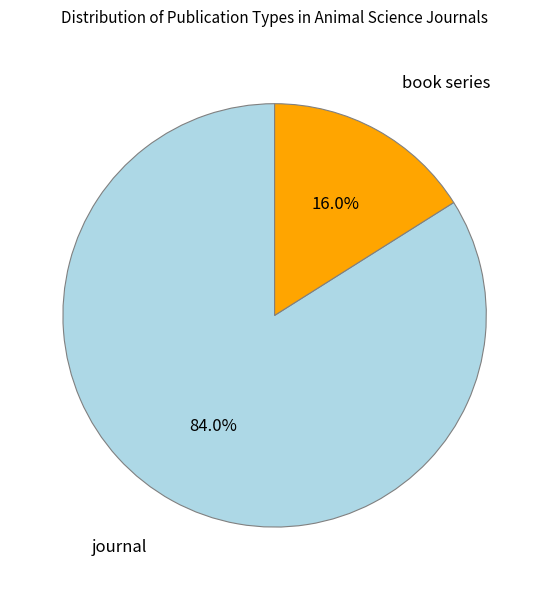

Does any single category account for the majority?

Yes